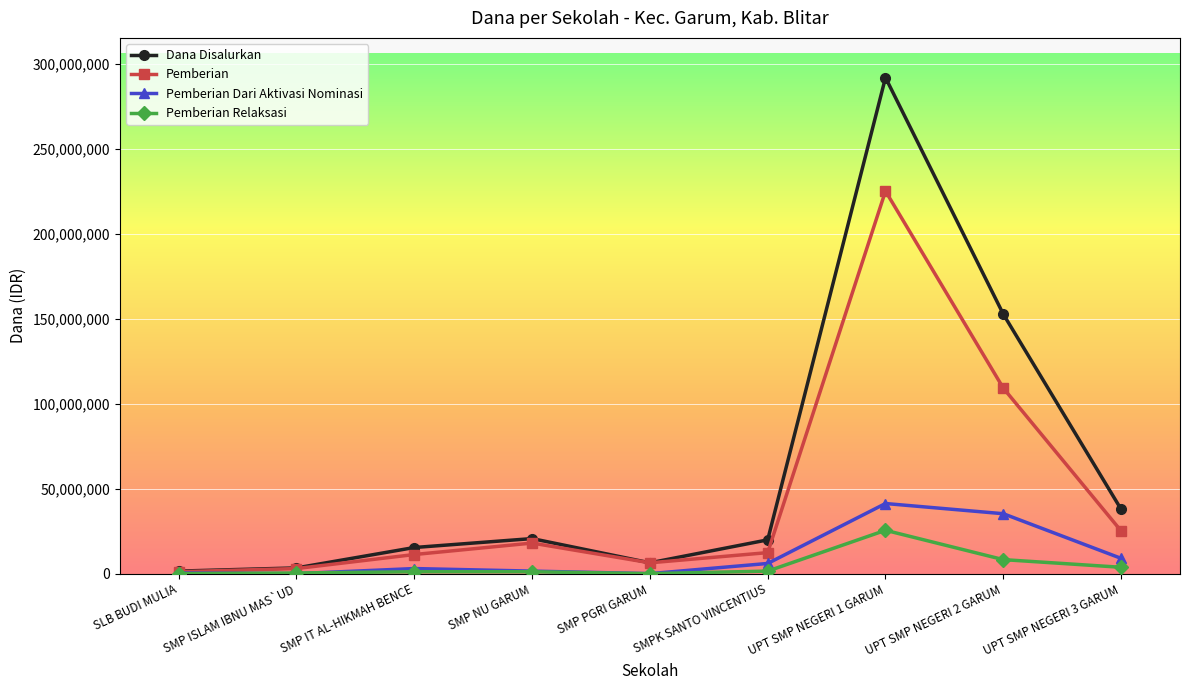

Which series has the largest total across all categories?

Dana Disalurkan